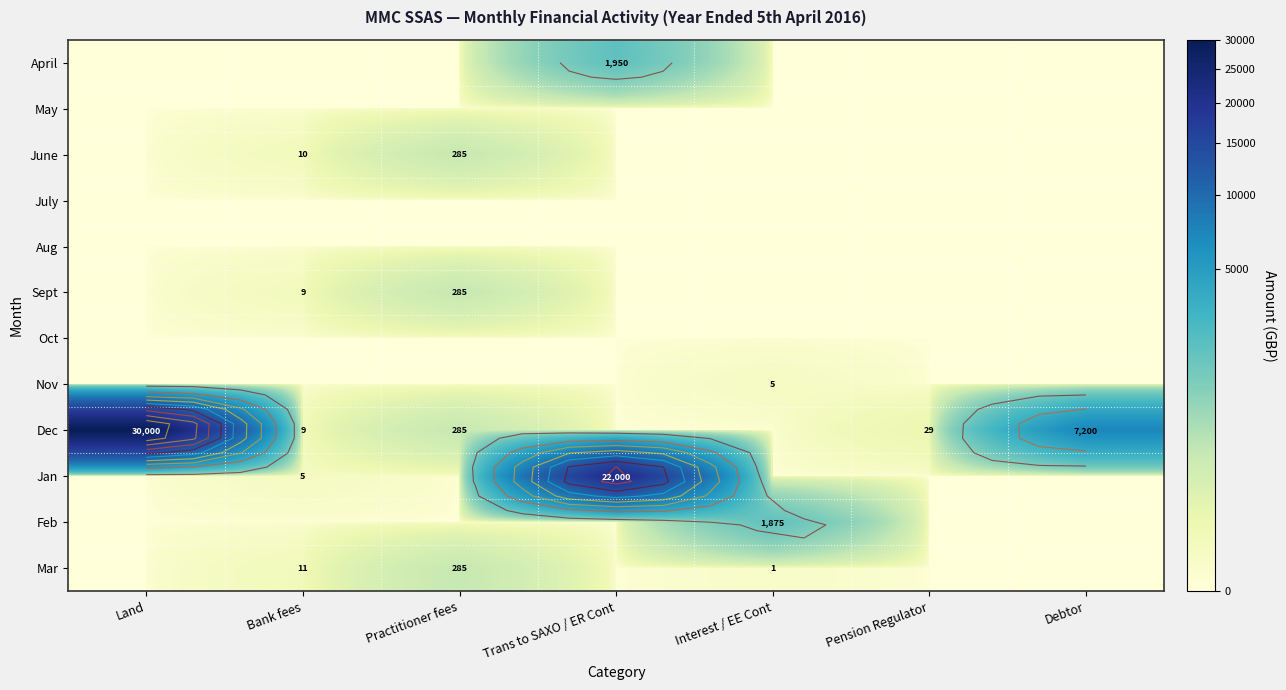

Which label corresponds to the largest value in the chart?

Land